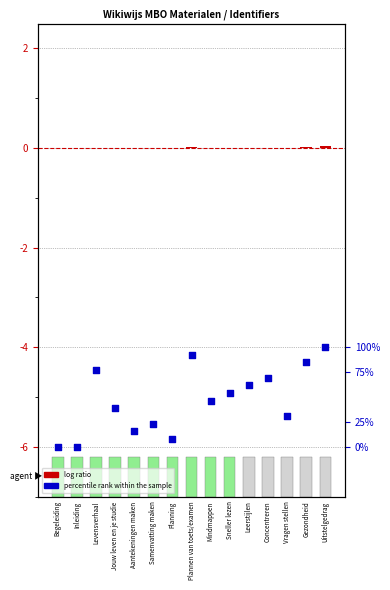

At which category is the sum across all series the highest?

Uitstelgedrag